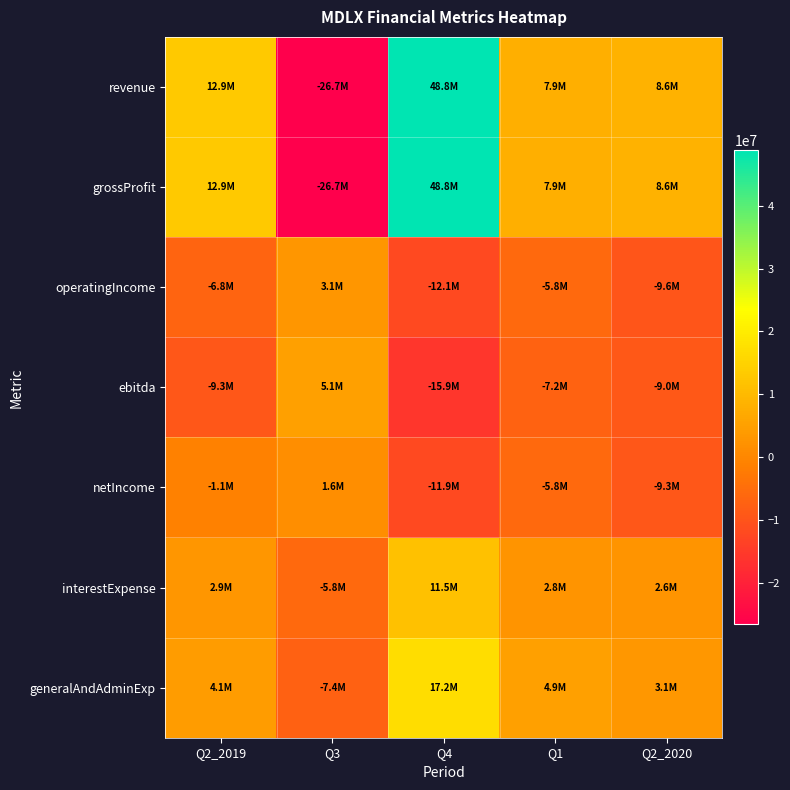

How many series are shown in this chart?

7